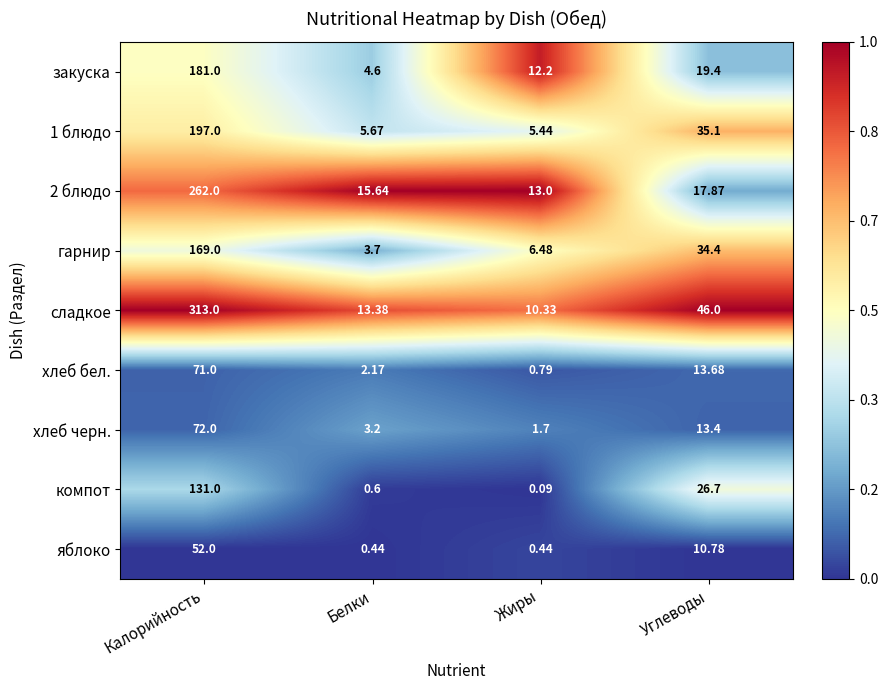

At Калорийность, list the series in order from largest to smallest.

сладкое, 2 блюдо, 1 блюдо, закуска, гарнир, компот, хлеб черн., хлеб бел., яблоко